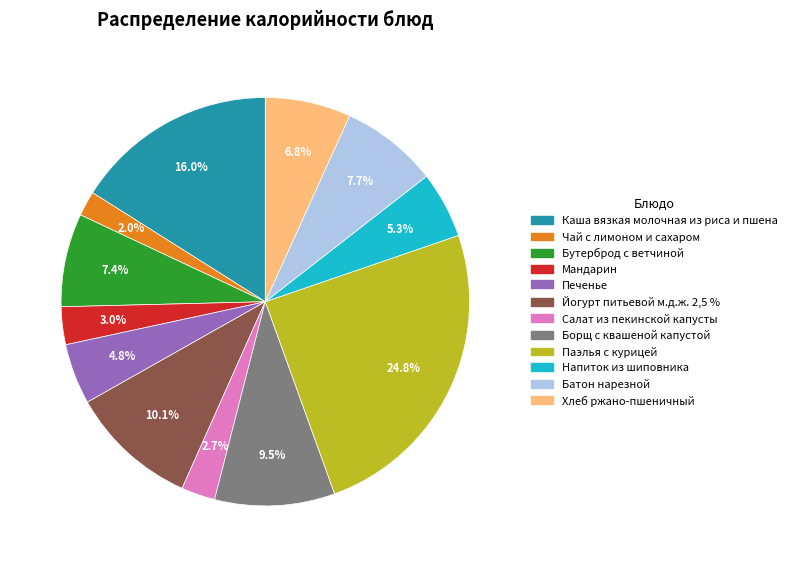

Which category has the smallest portion of the pie?

Чай с лимоном и сахаром